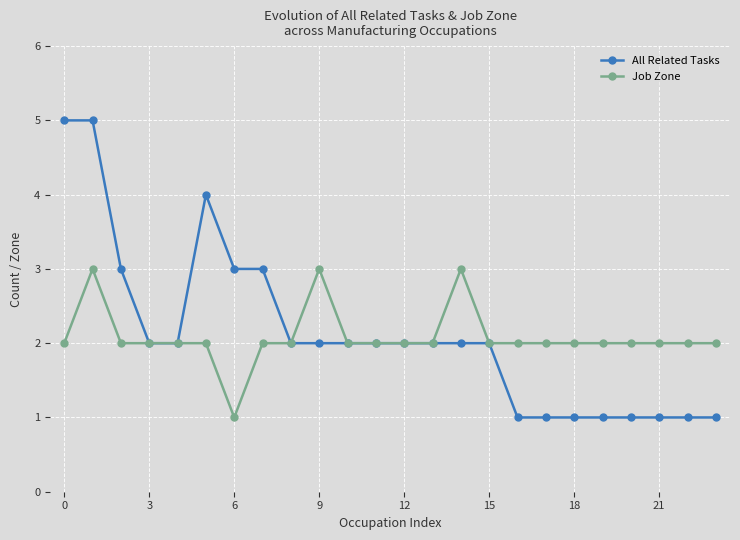

How many distinct data groups are displayed?

2